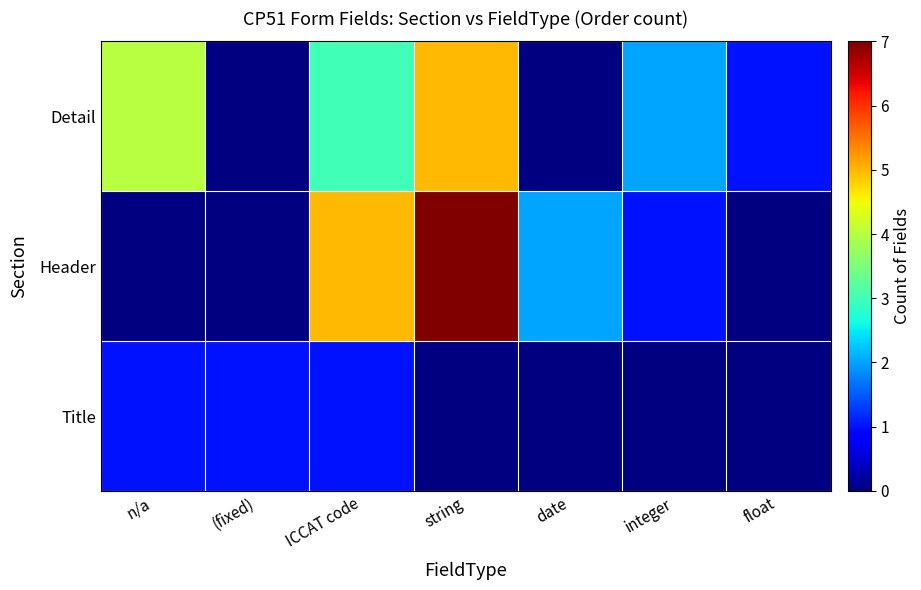

Which series has the largest total across all categories?

Header